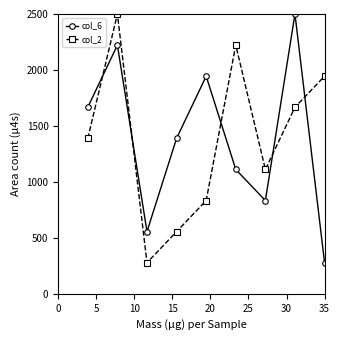

Is this an area chart (filled region under the line)?

No